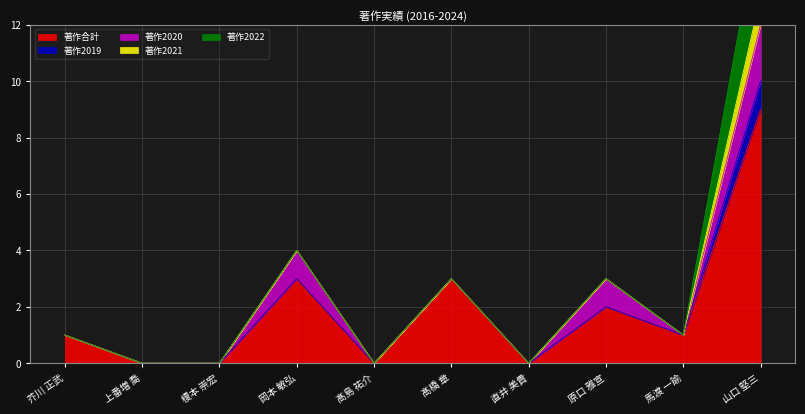

True or false: 著作2020 and 著作2019 cross at least once.

False